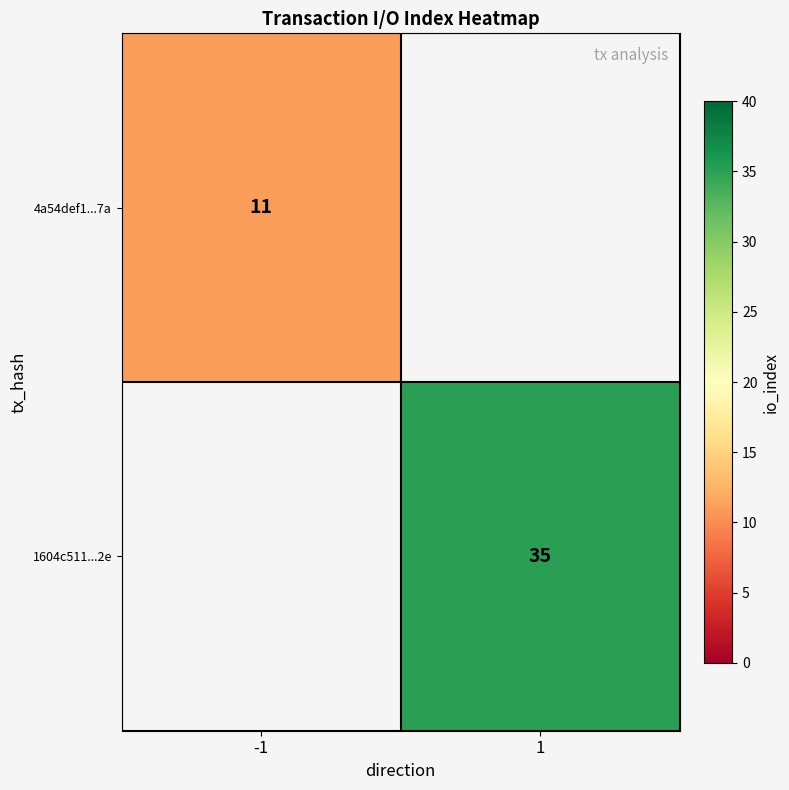

Is the value of 4a54def1...7a at -1 greater than the value of 1604c511...2e at 1?

No